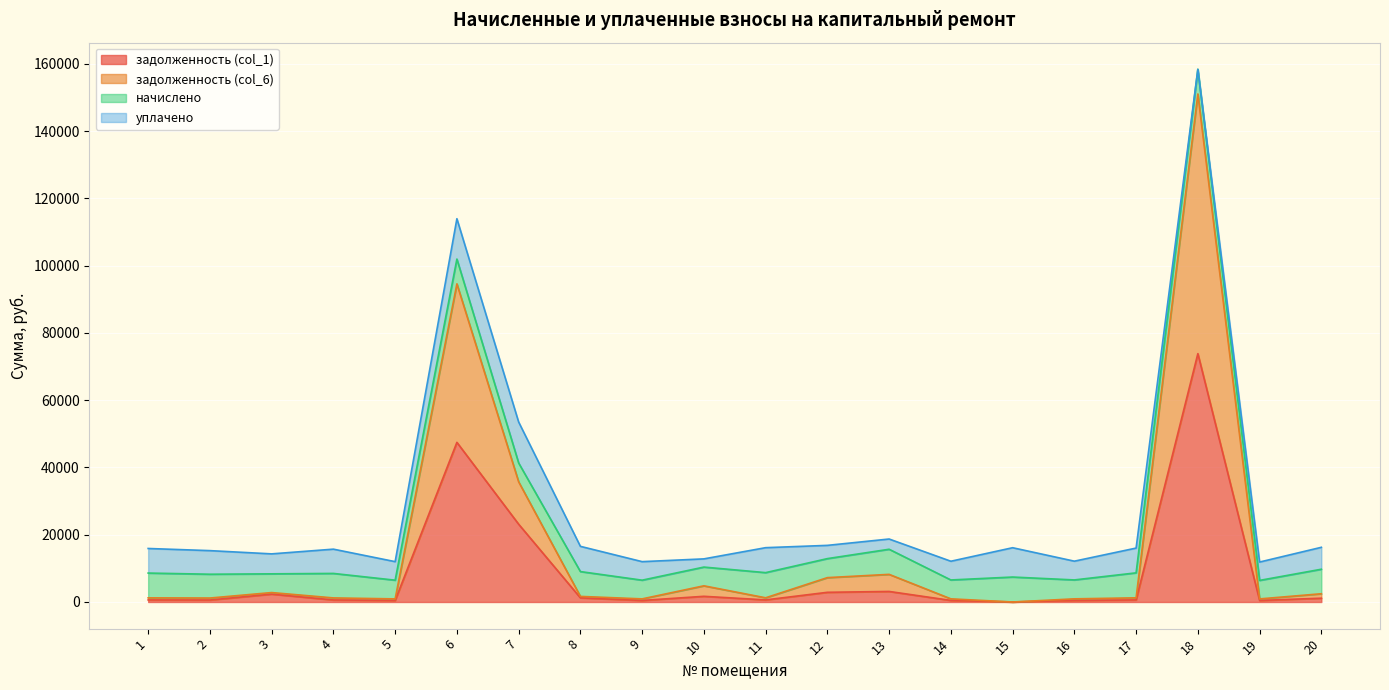

At which category is the sum across all series the highest?

18